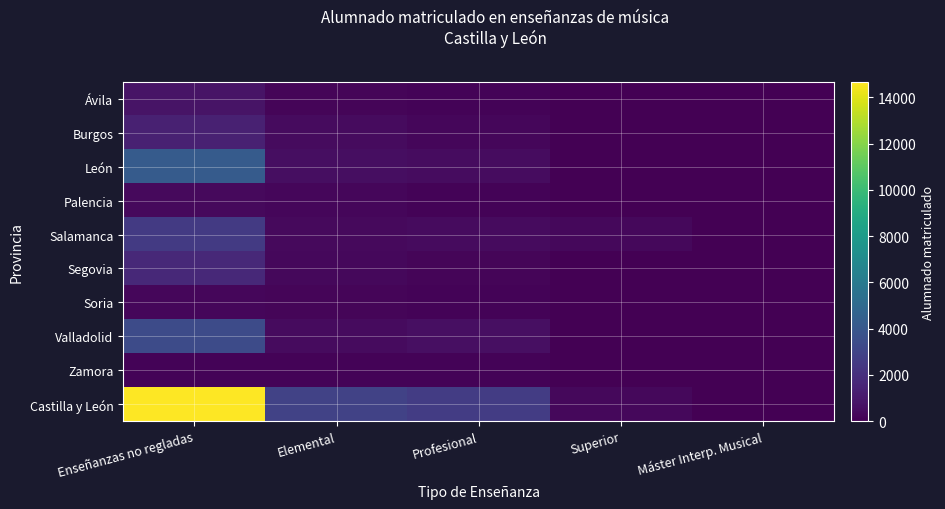

Which series changed the most between Elemental and Superior?

Castilla y León